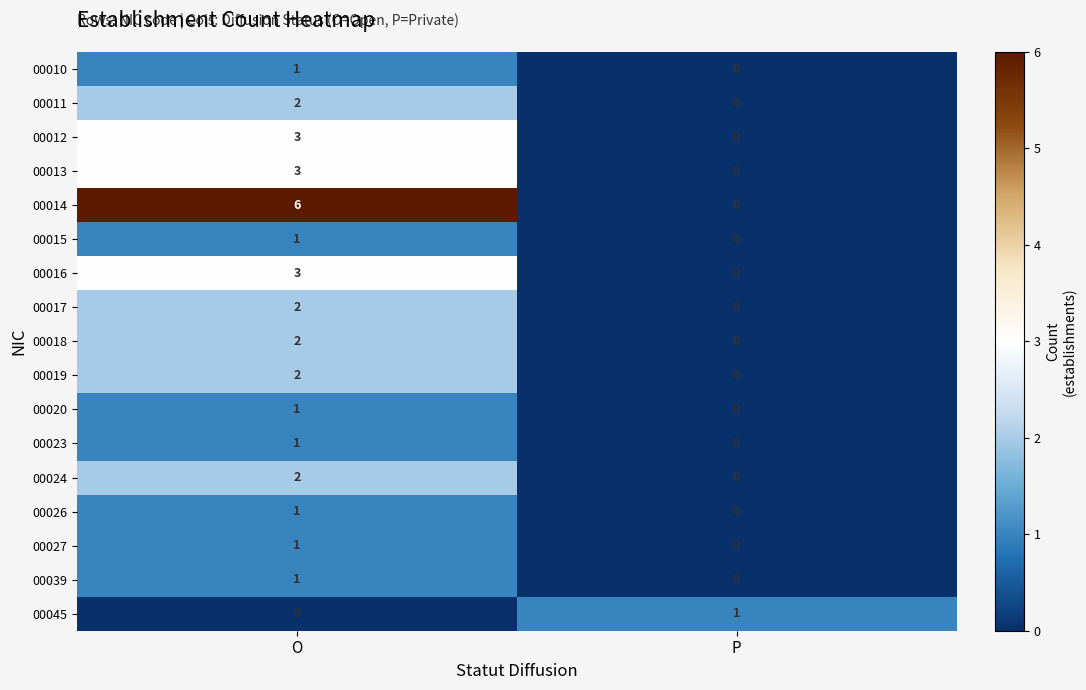

At which category does the chart reach its peak across all series?

O